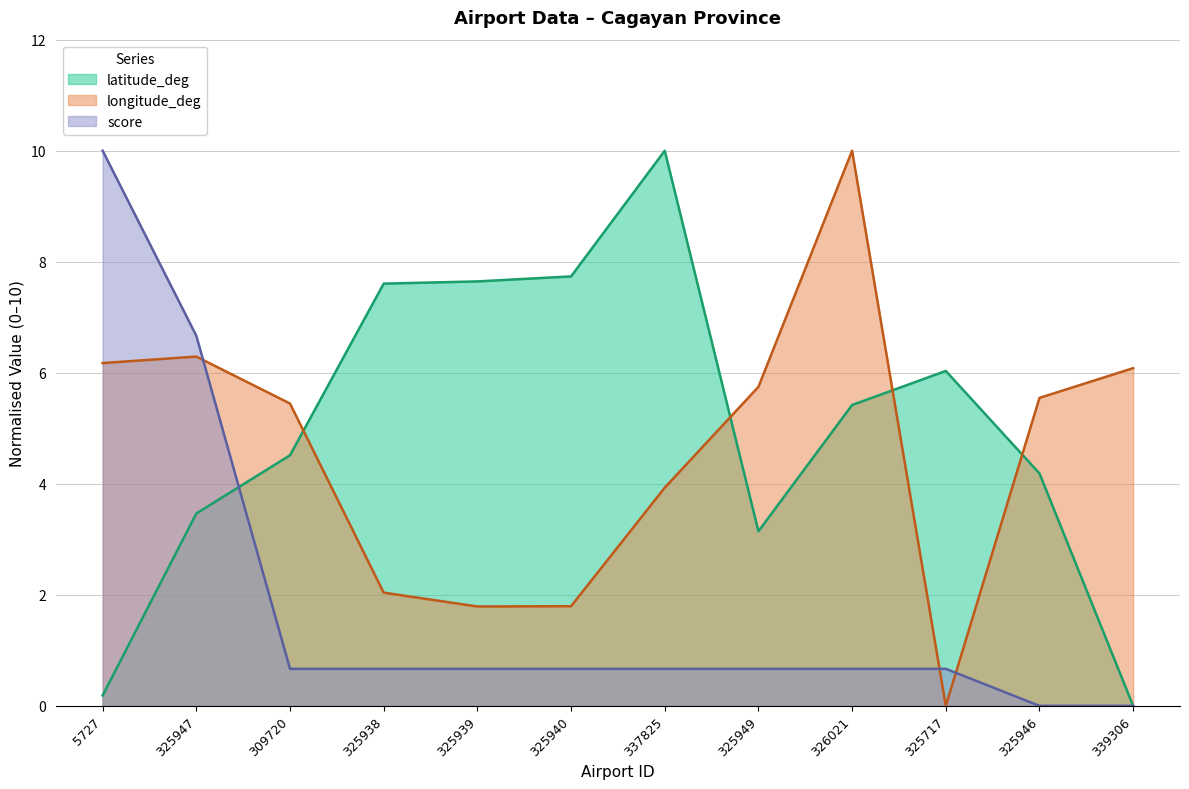

Where is score nearest to the value 5?

325947